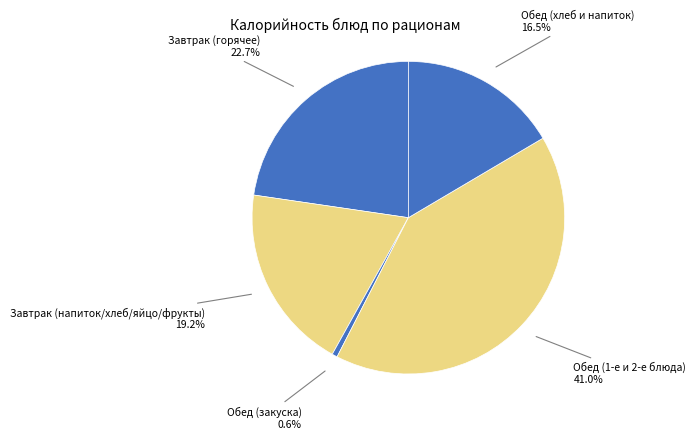

How many segments does this pie chart have?

5